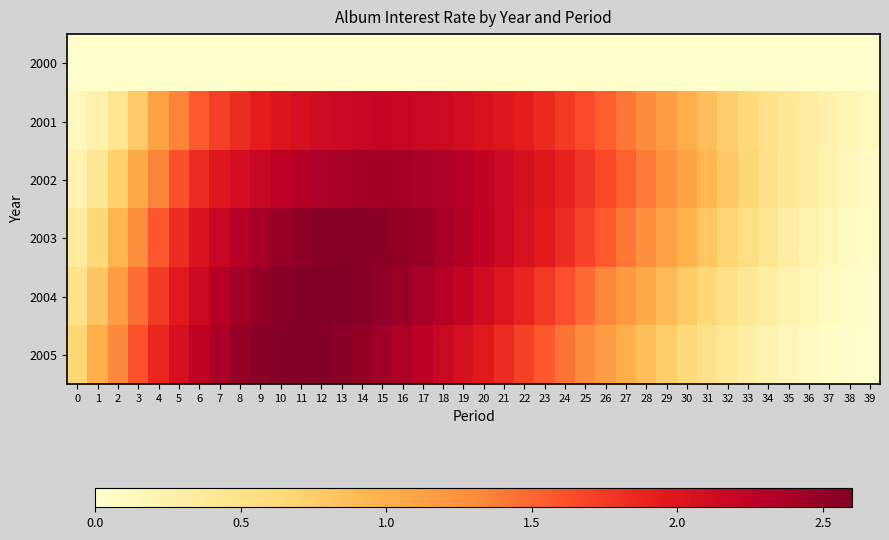

List the series in order of their peak value, highest first.

2004, 2005, 2003, 2002, 2001, 2000